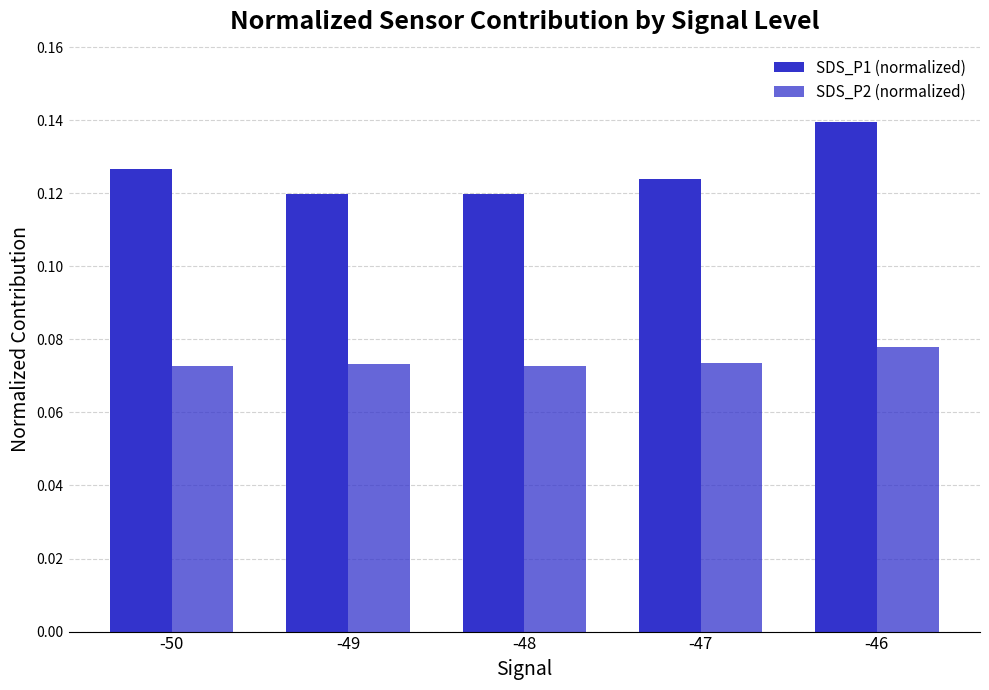

How many series are shown in this chart?

2